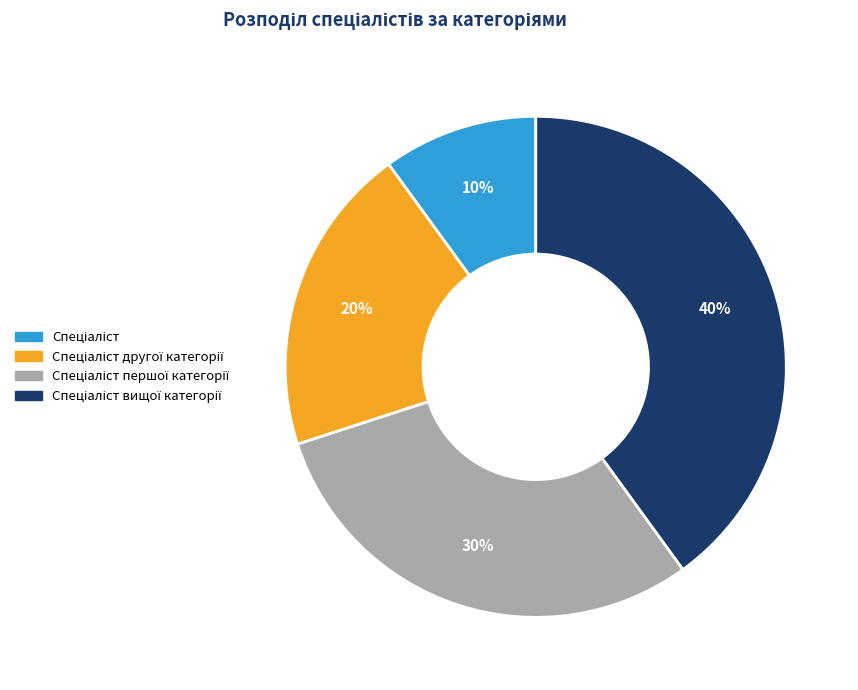

To the nearest percent, what is the difference between the largest and smallest slice percentages?

30%